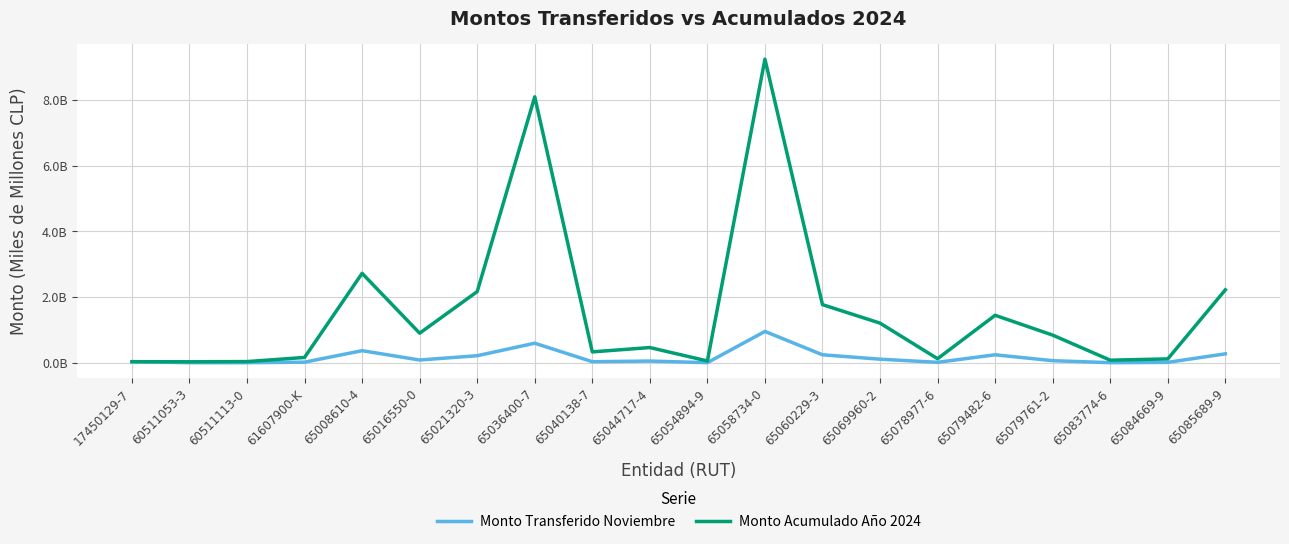

Rank the series by their maximum value, from lowest to highest.

Monto Transferido Noviembre, Monto Acumulado Año 2024